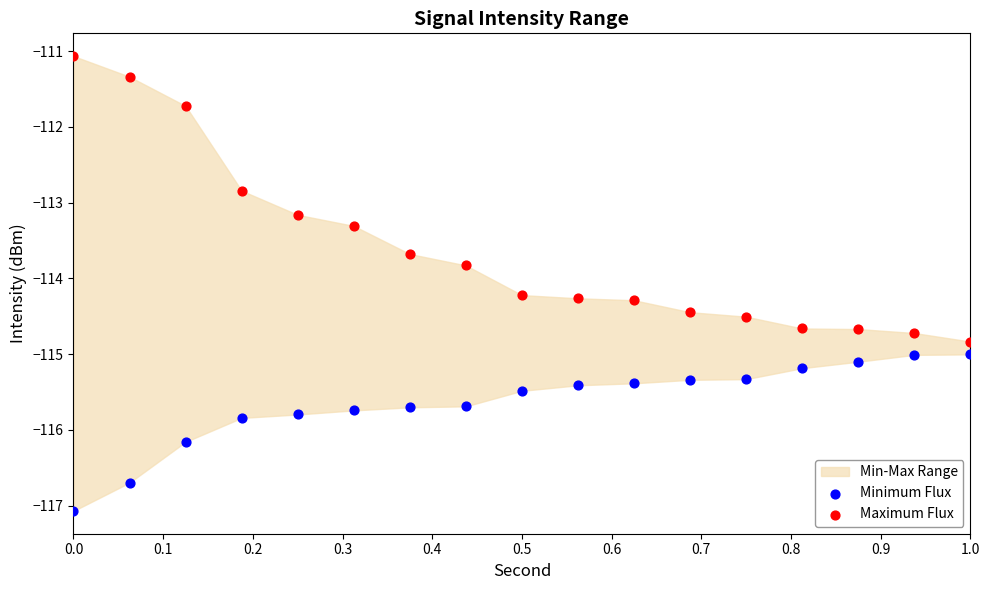

Across all data points, what is the range of Y values (max minus min)?

6.0